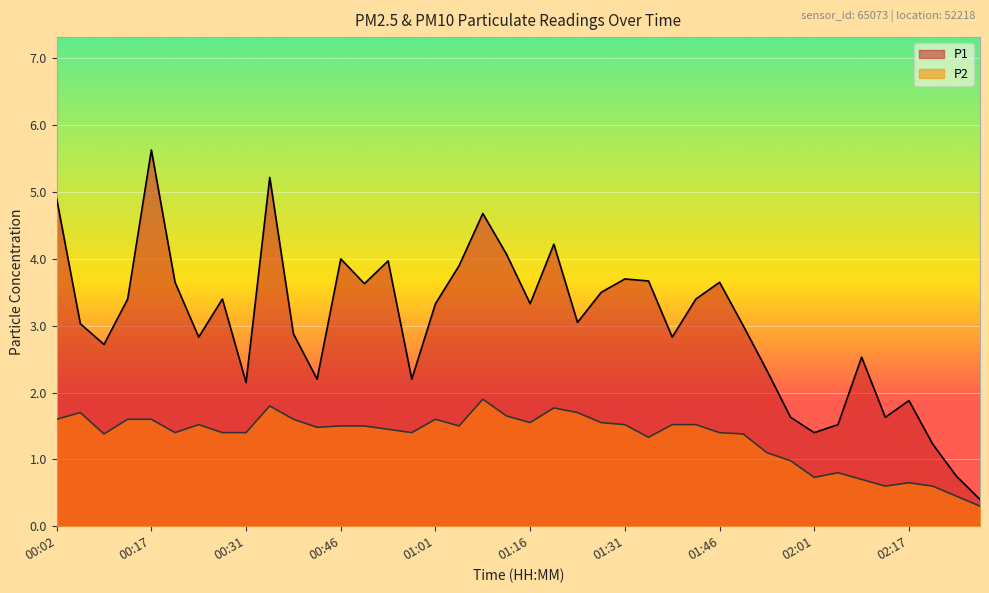

Does the chart display data point markers on the line(s)?

No